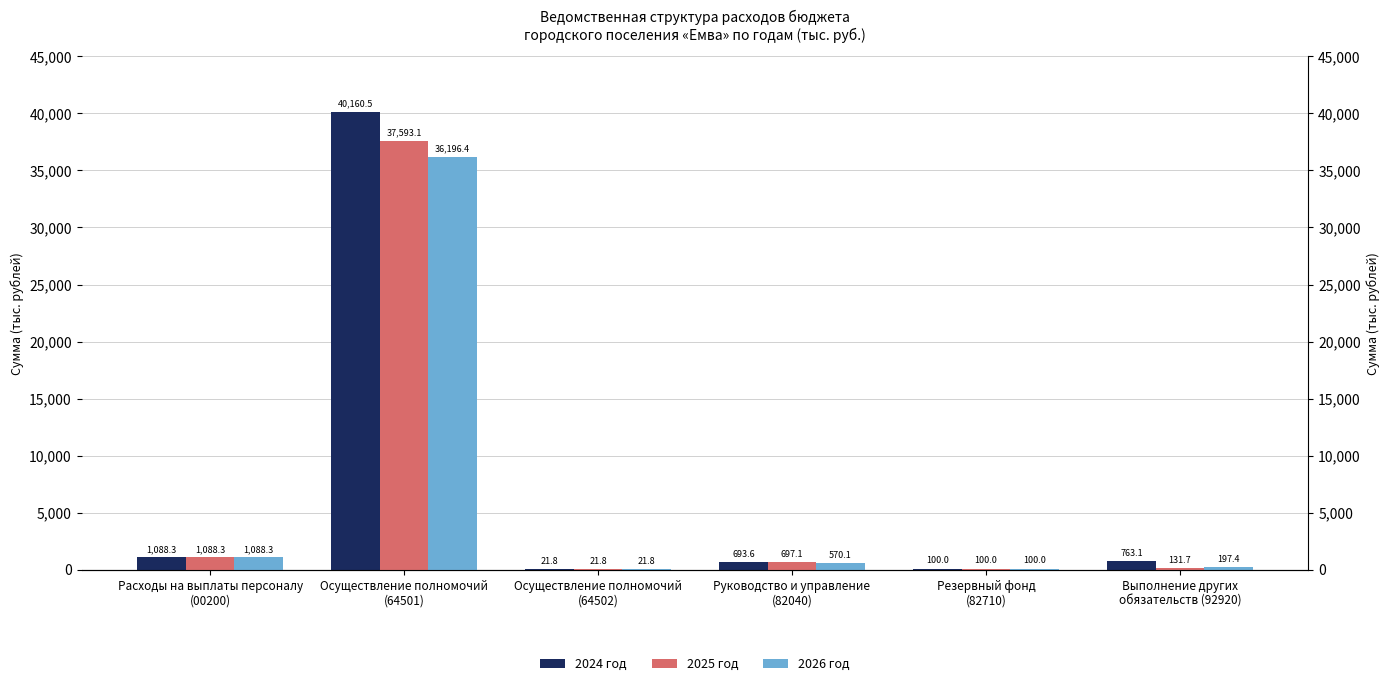

The value of 2026 год at Расходы на выплаты персоналу
(00200) is 264.5. True or false?

False